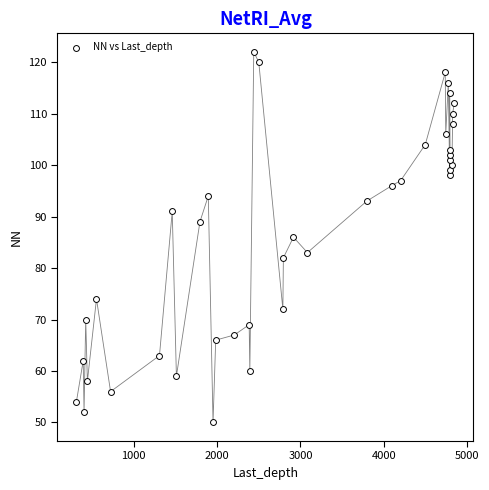

What is the range of X values (max minus min)?

4530